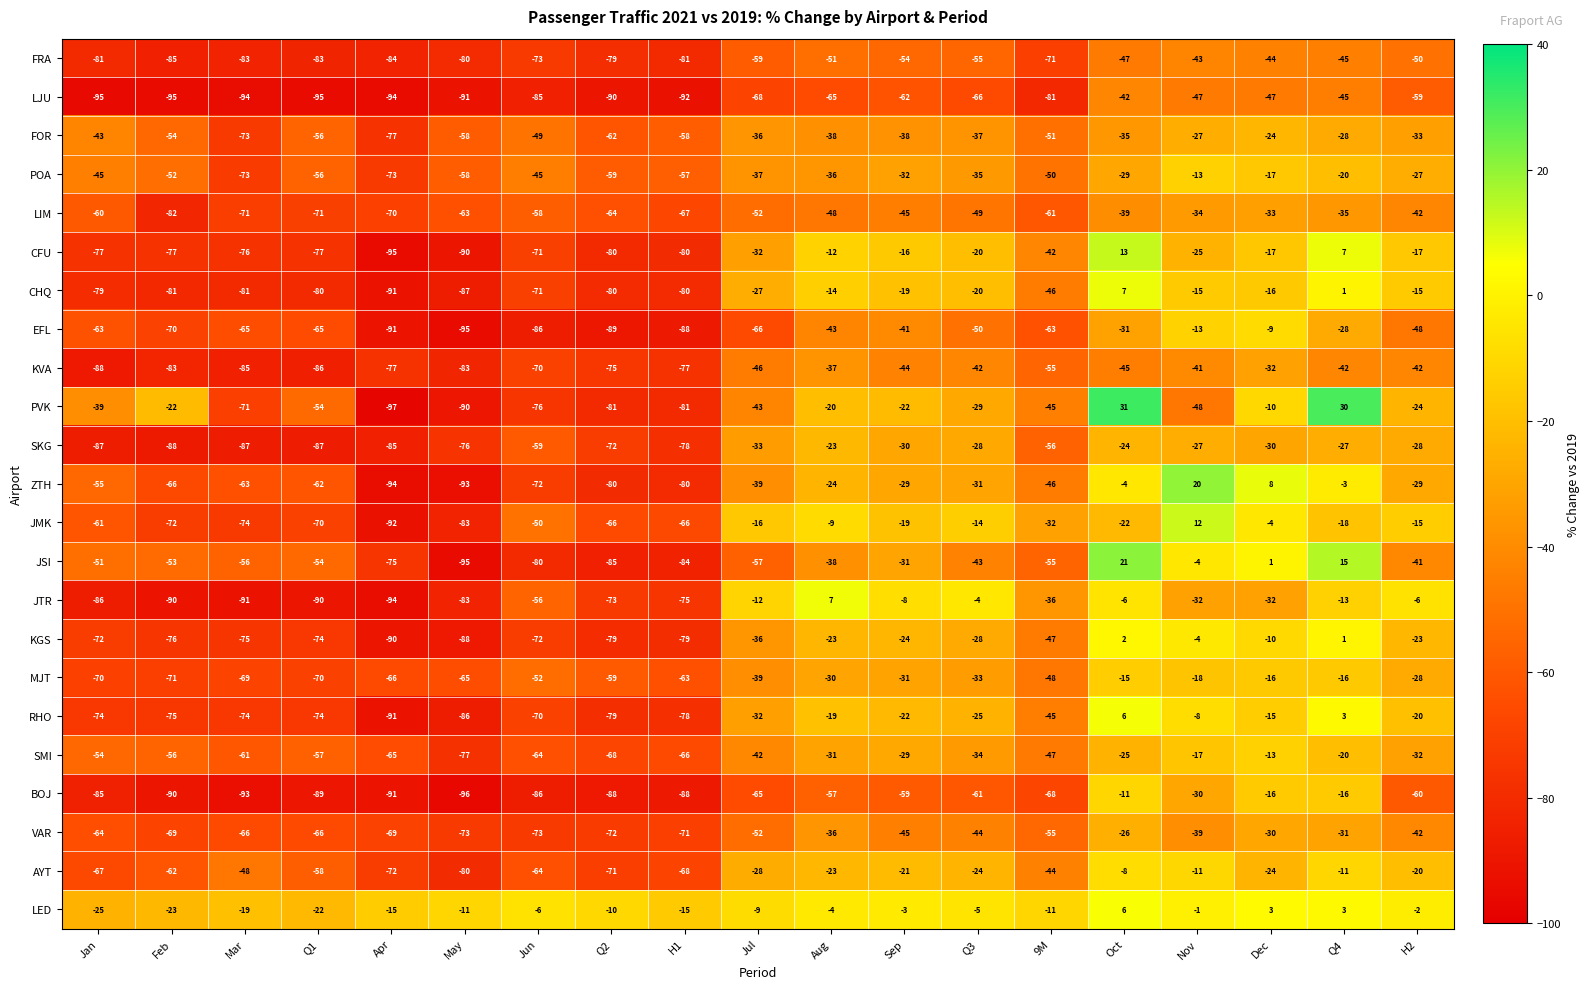

Which series changed the most between Feb and Q4?

CFU